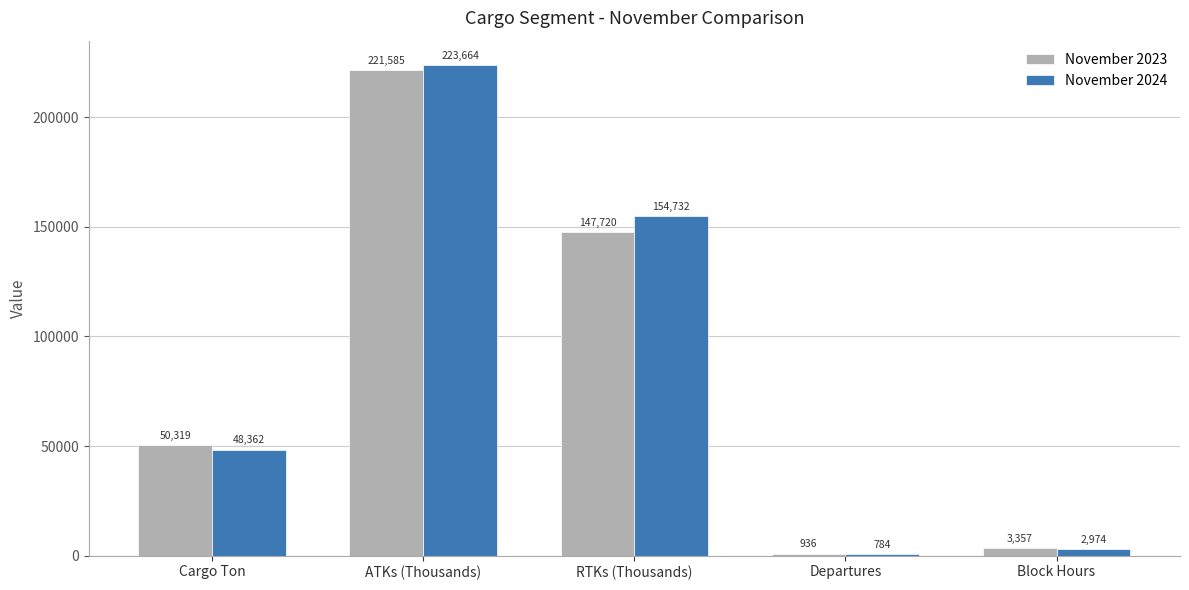

Read the November 2023 value at ATKs (Thousands), to the nearest 50.

221600